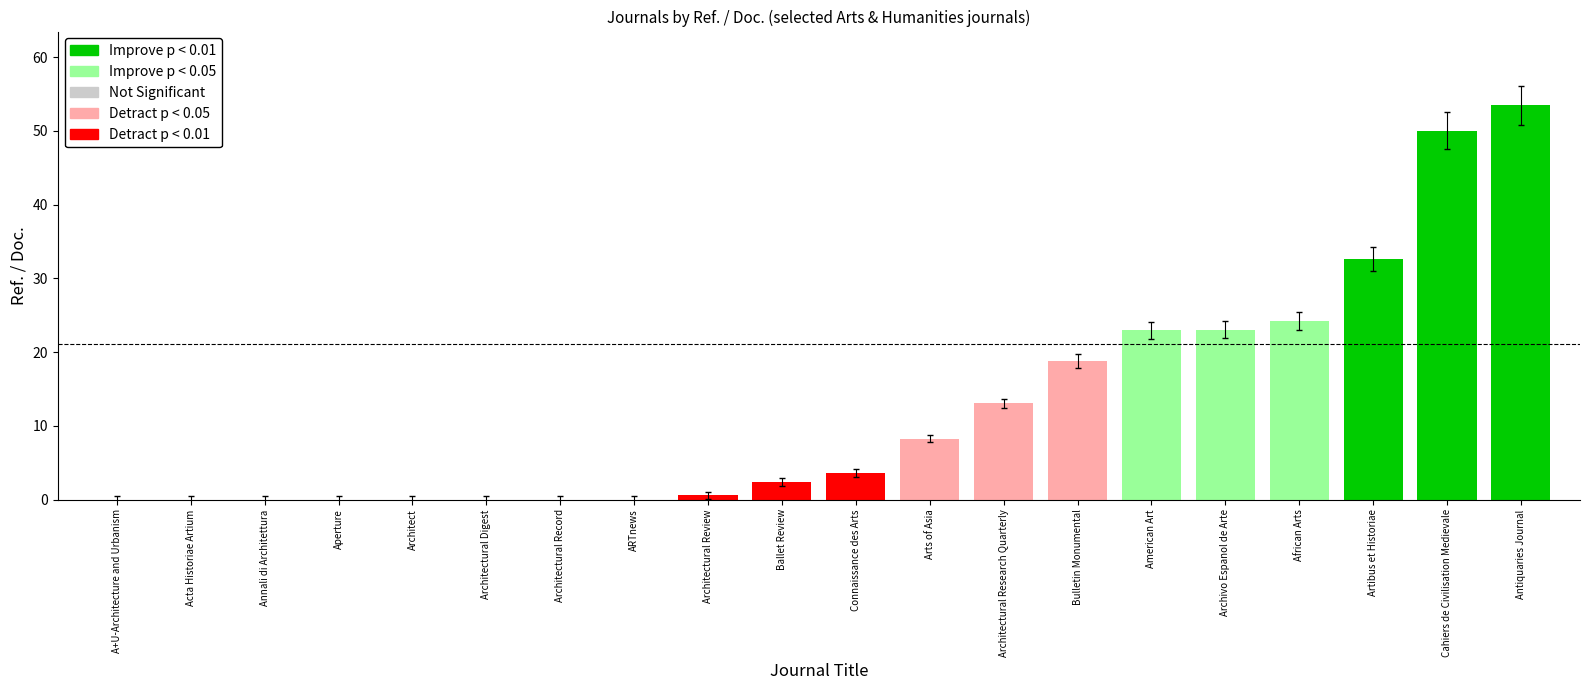

Are the bars horizontal?

No